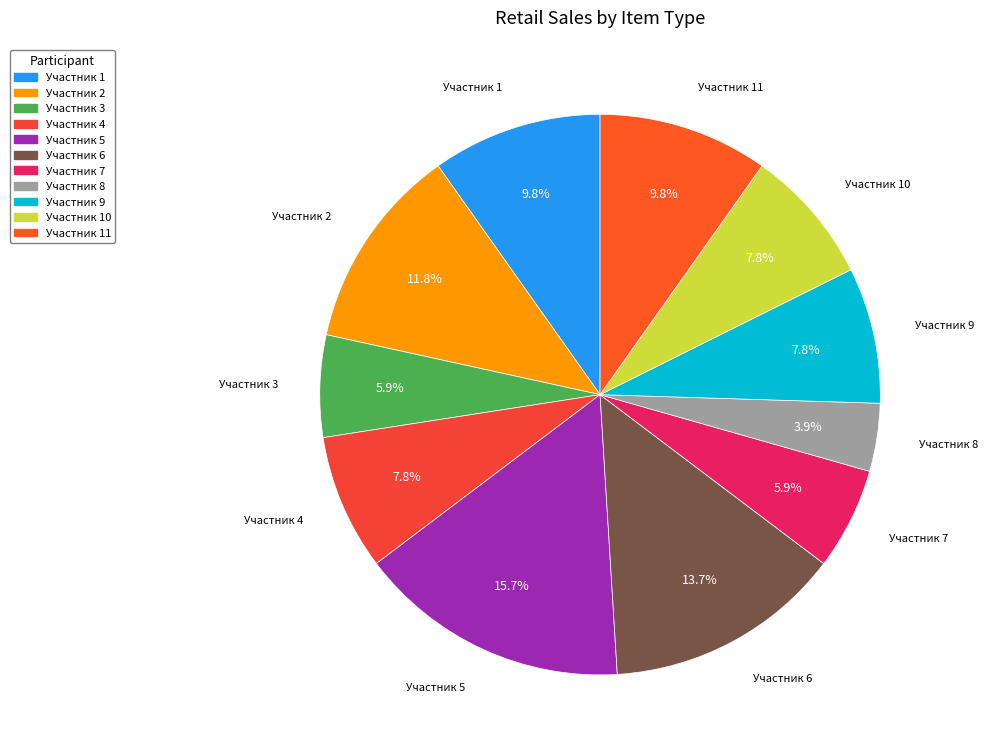

Which slice is the largest?

Участник 5